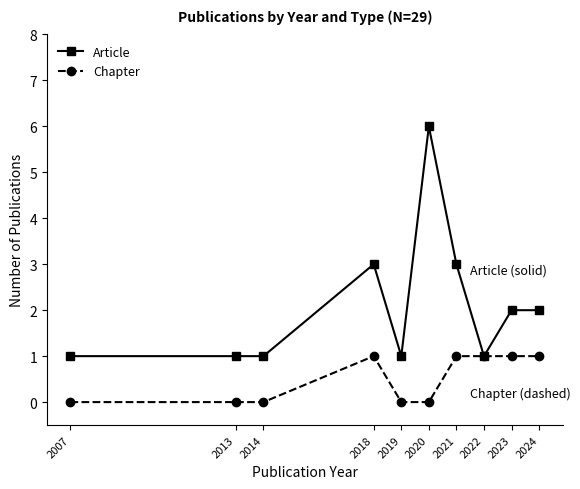

What is the value of the Chapter point at the 7th from the left?

1